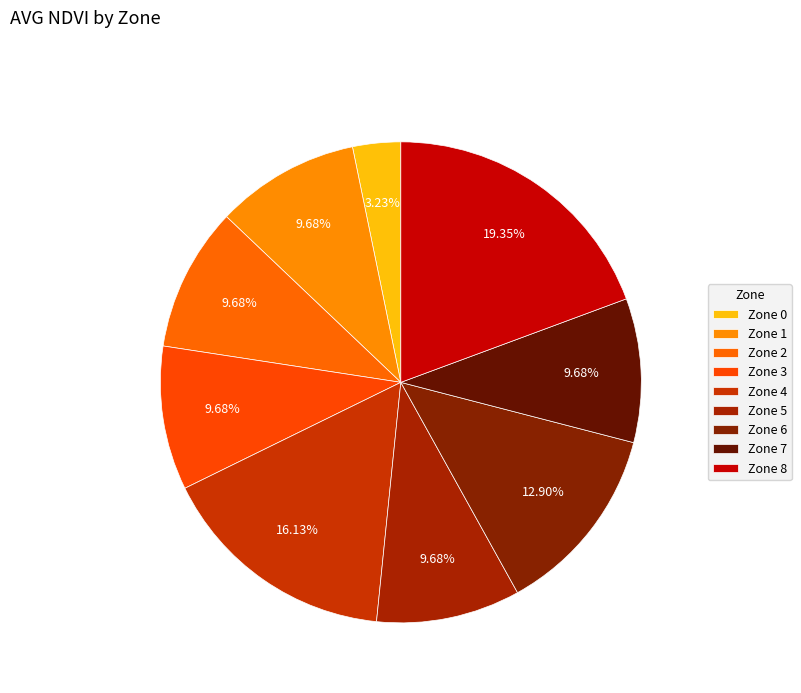

How many segments does this pie chart have?

9